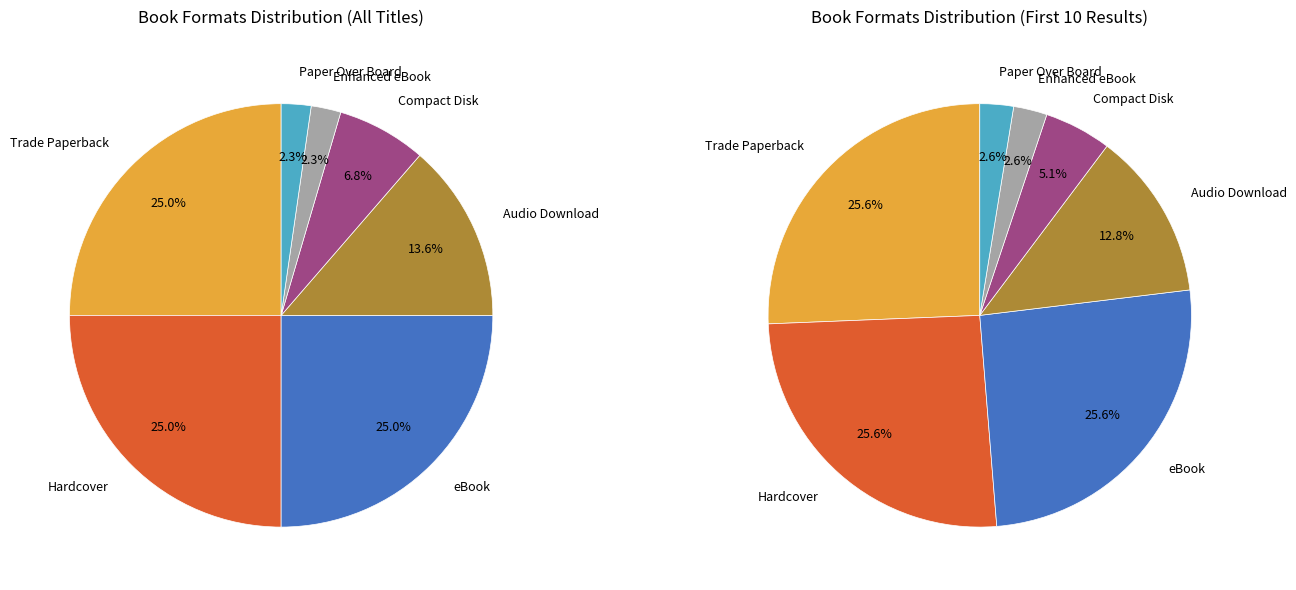

What is the largest slice in the pie chart?

Trade Paperback